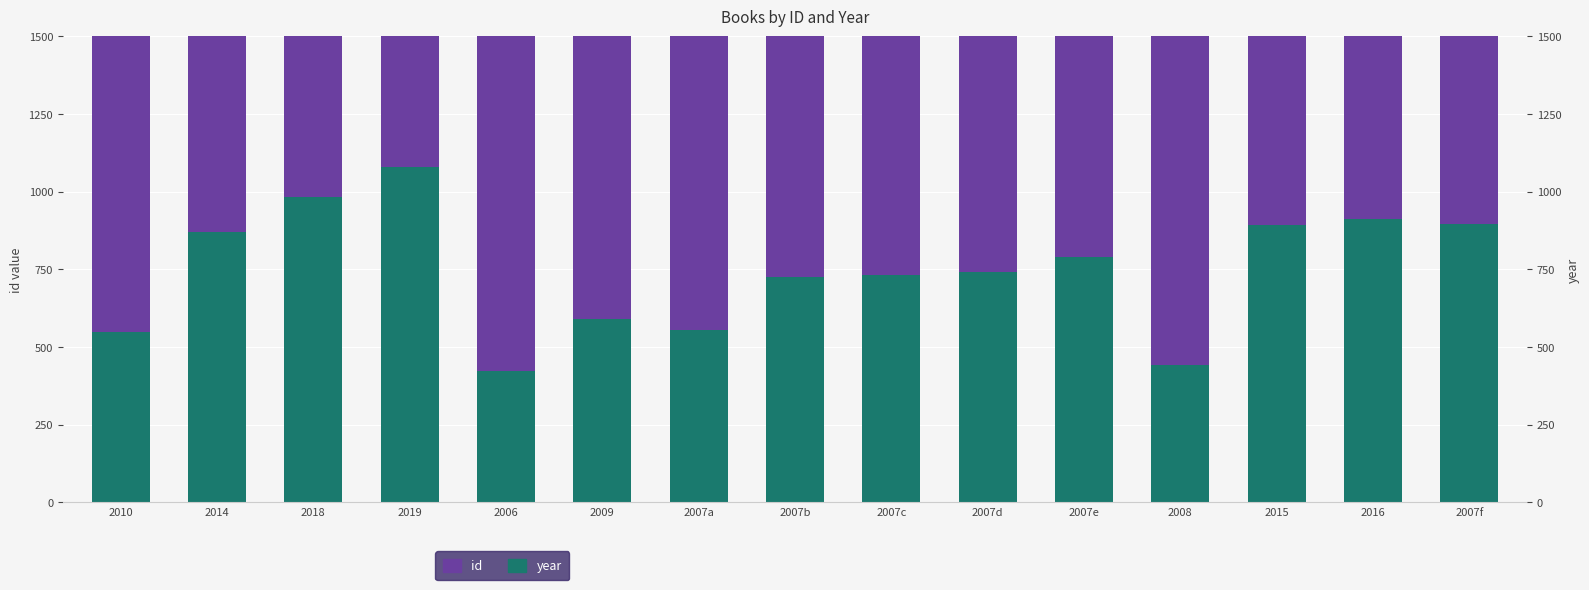

Between 2016 and 2007d, which is larger?

2016